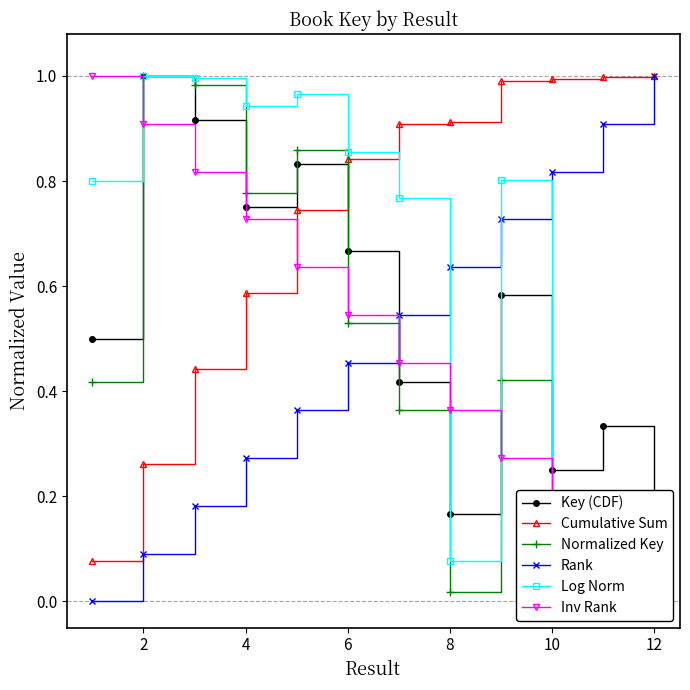

How many times do Rank and Normalized Key cross each other?

1